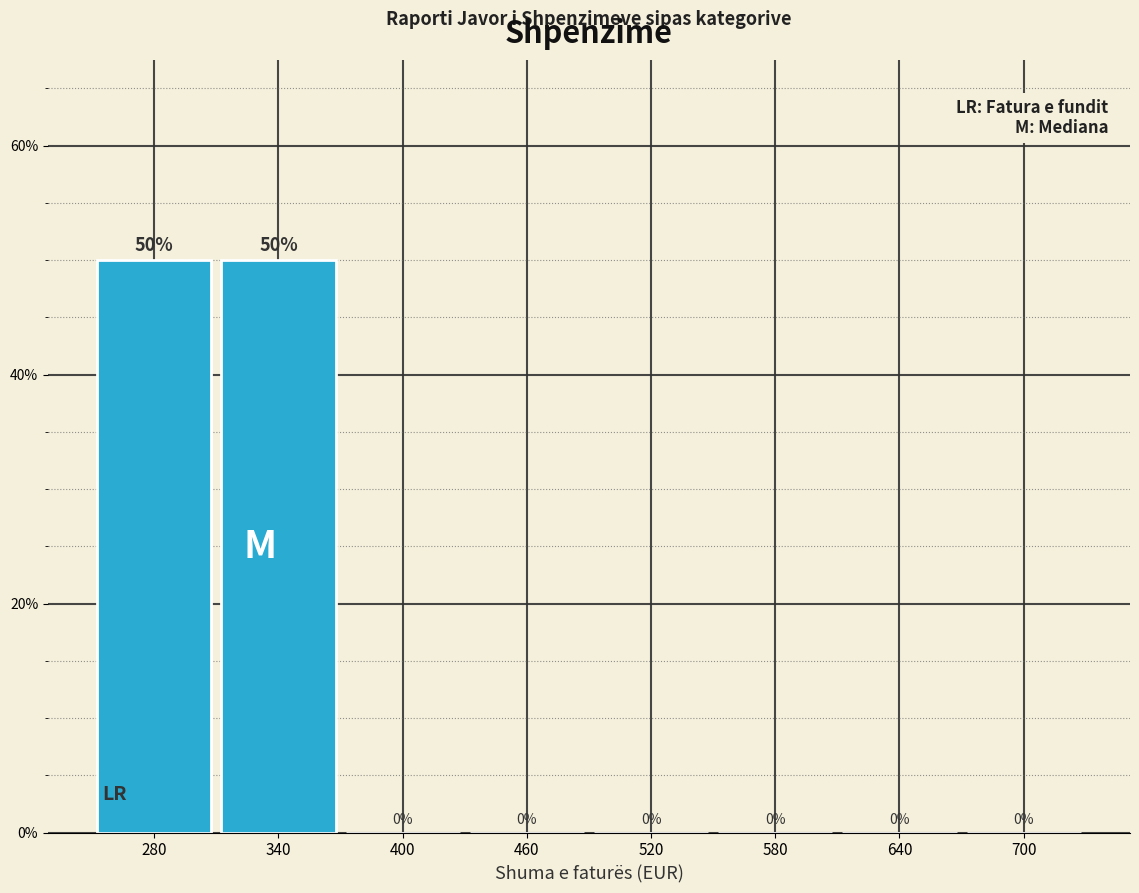

Reading left to right, extract all data points from this chart.

280=50	340=50	400=0	460=0	520=0	580=0	640=0	700=0